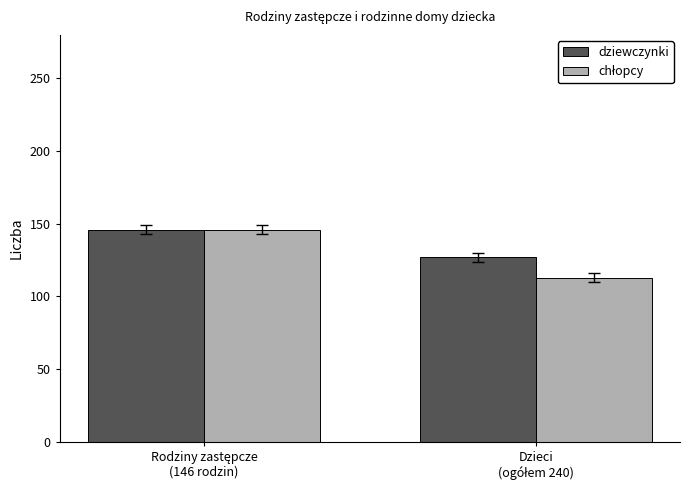

What is the sum of all dziewczynki values?

273